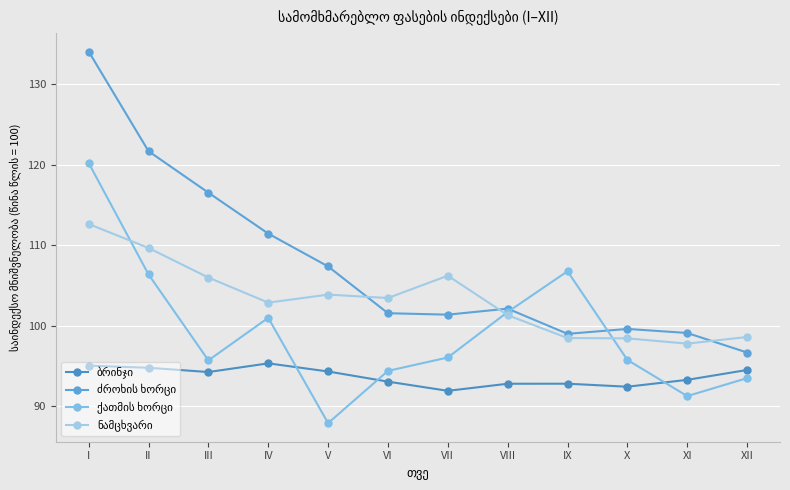

What is the maximum value for ნამცხვარი?

112.6